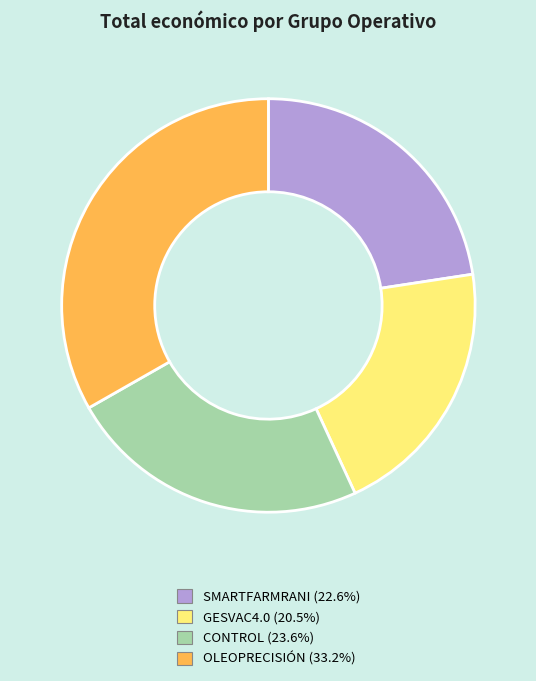

Which category has the smallest portion of the pie?

GESVAC4.0